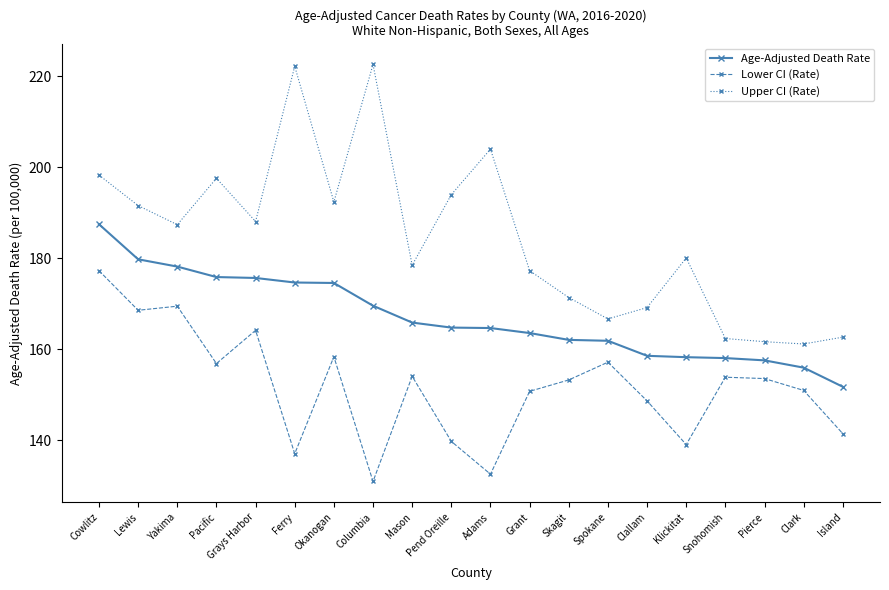

How many values in the Upper CI (Rate) series are below 187?

10